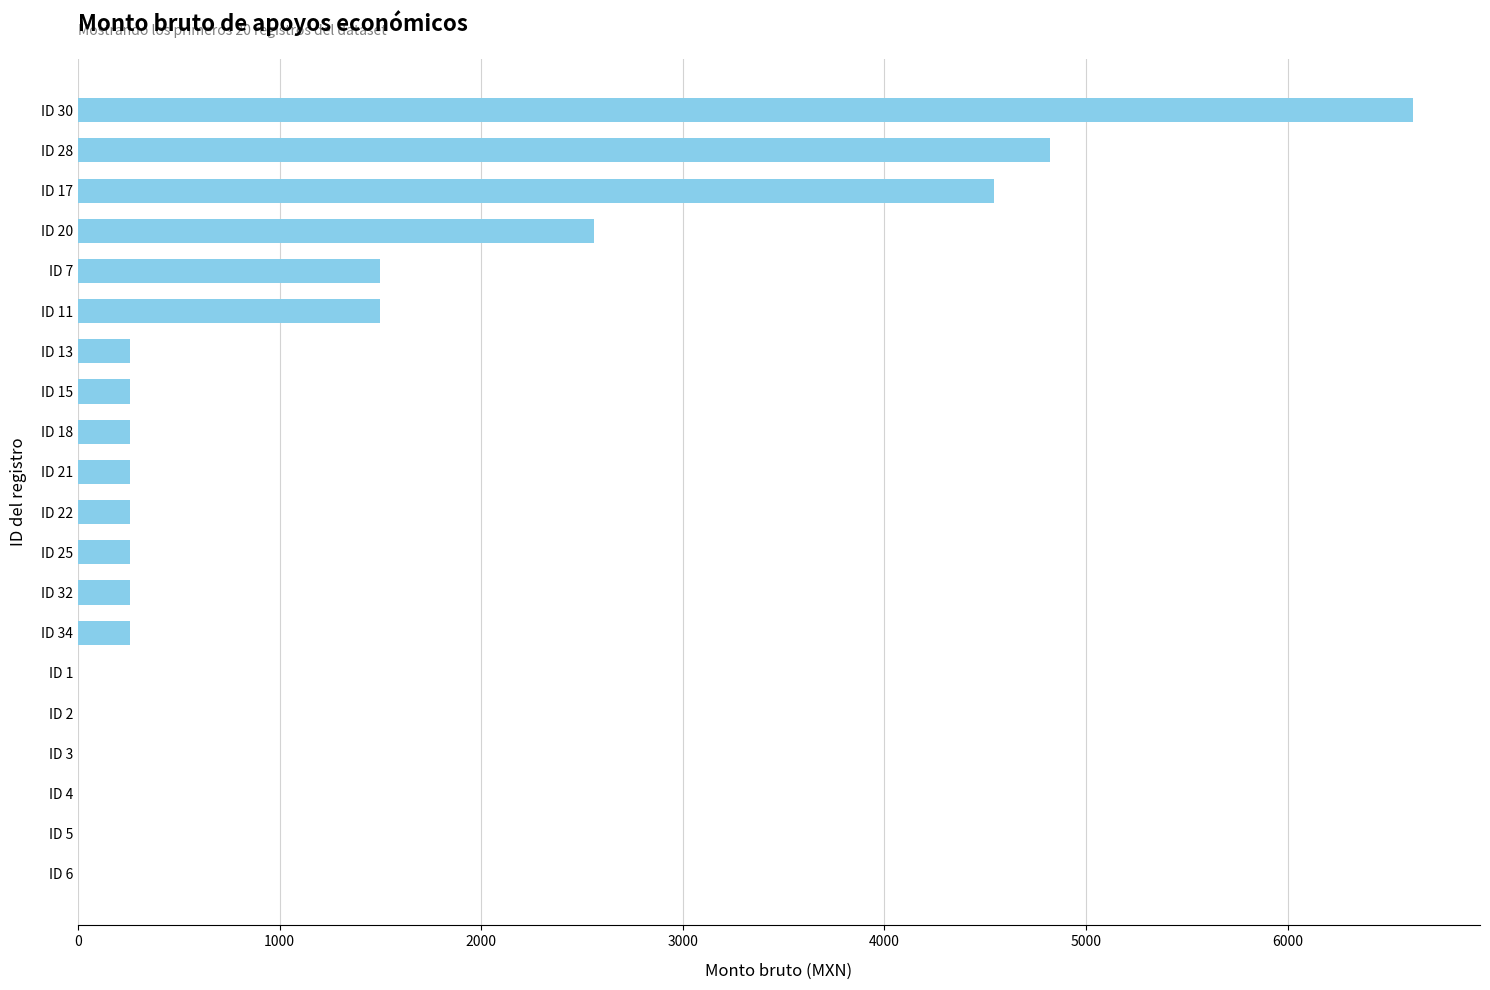

Which category has the highest value across all series?

ID 30